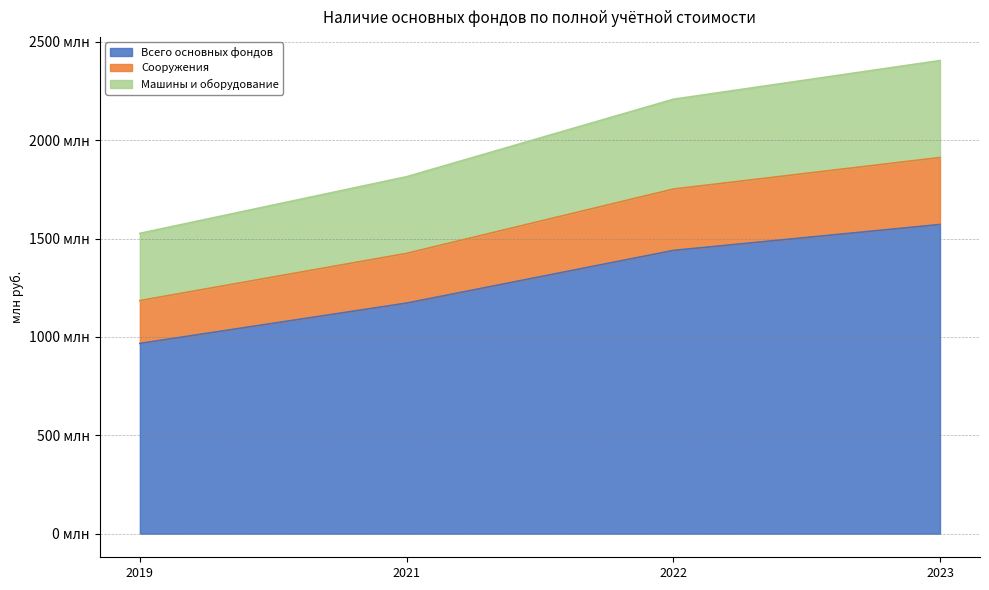

How many lines are shown in the chart?

3